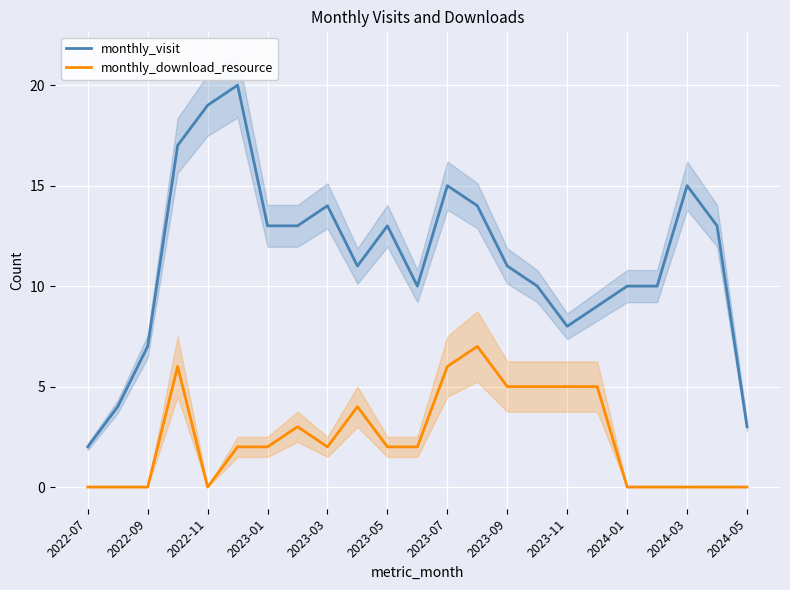

True or false: monthly_download_resource and monthly_visit intersect in this chart.

False